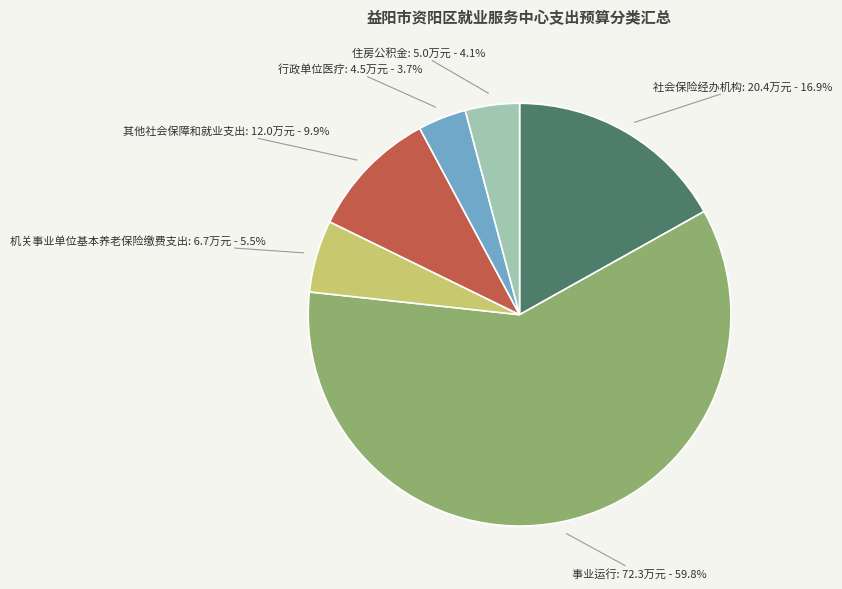

Is there a majority slice in this chart?

Yes